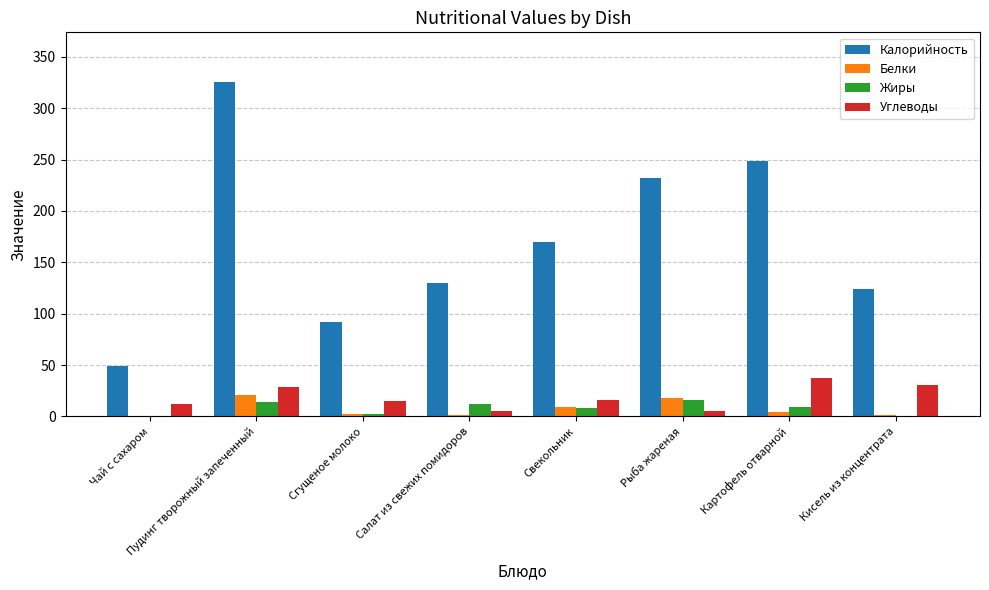

True or false: Жиры has a value of 0 at Чай с сахаром.

True